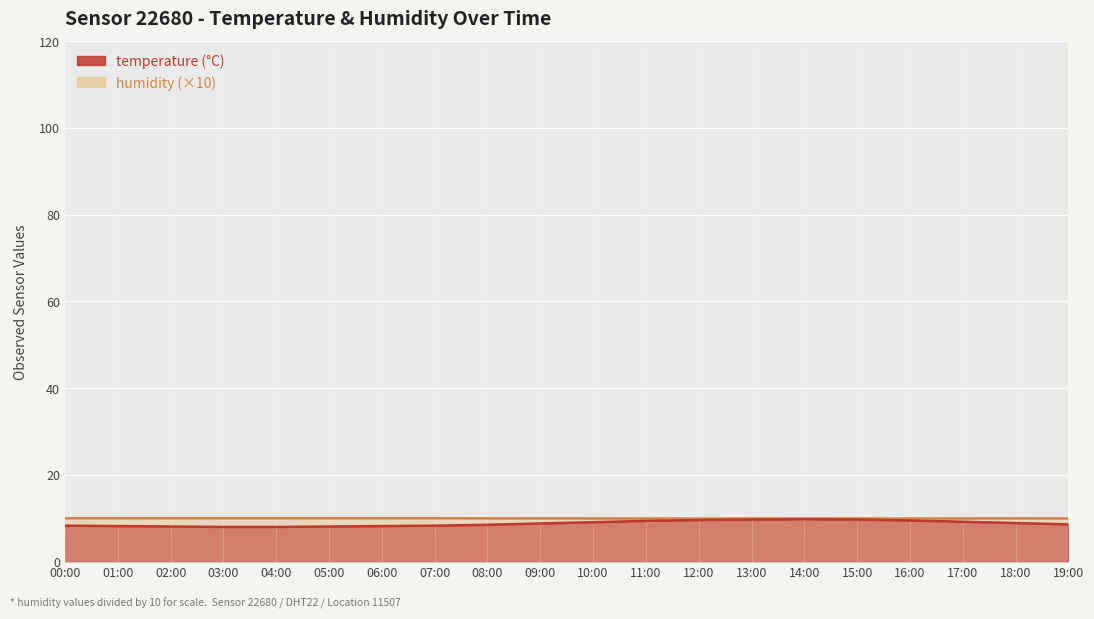

List the series in order of their peak value, lowest first.

temperature, humidity